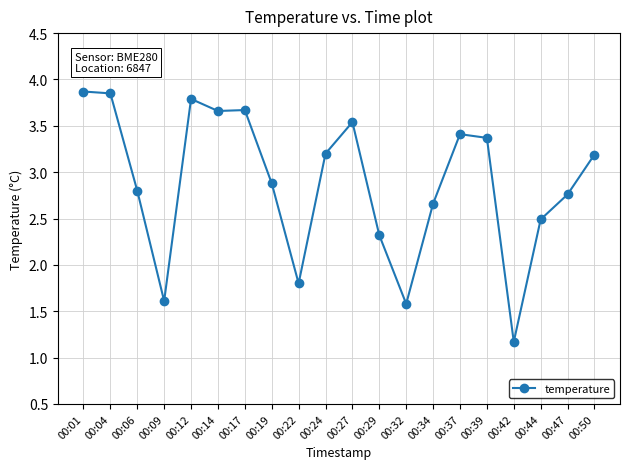

At which label is the value closest to 2?

00:22